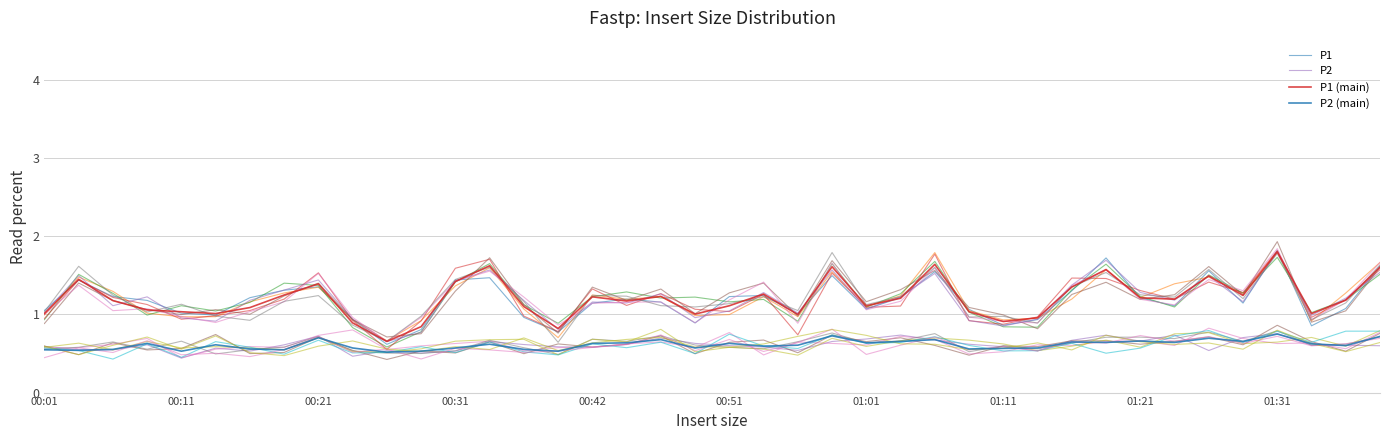

The P2 series shows 0.7 at 35. True or false?

True